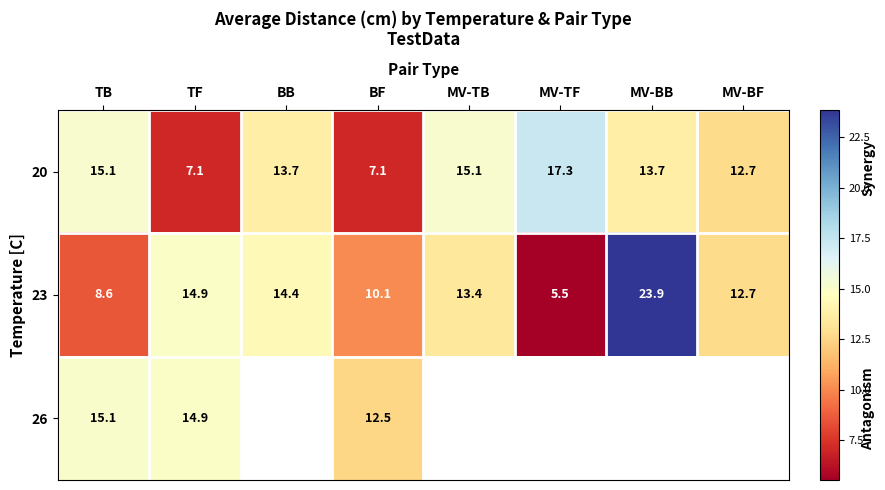

Is the value of 26 at BF greater than the value of 20 at BF?

Yes